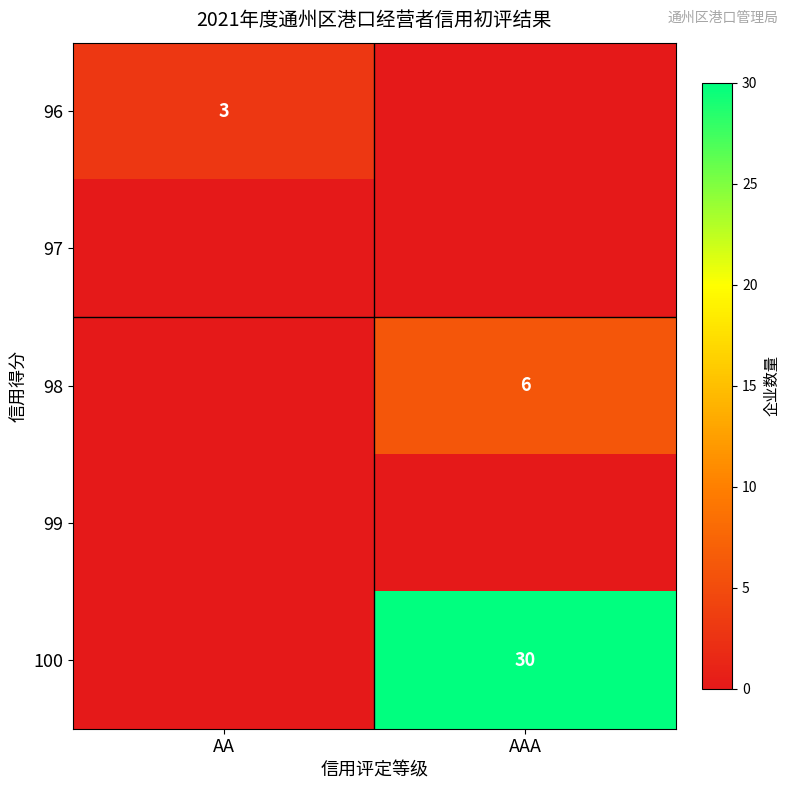

What is the total value across all series at AAA?

36